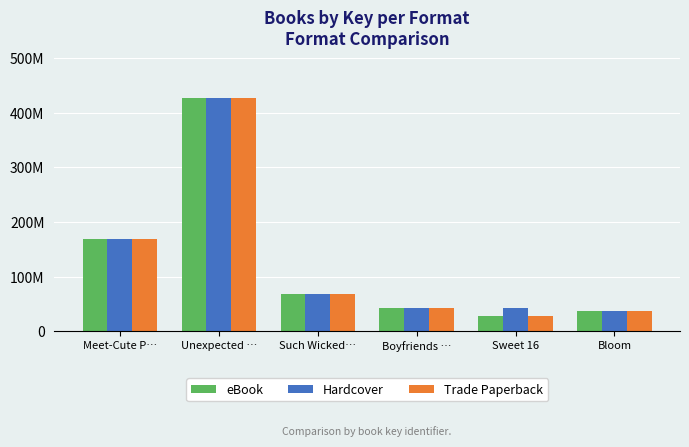

What is the difference between the second highest and minimum values in the eBook series?

141525579